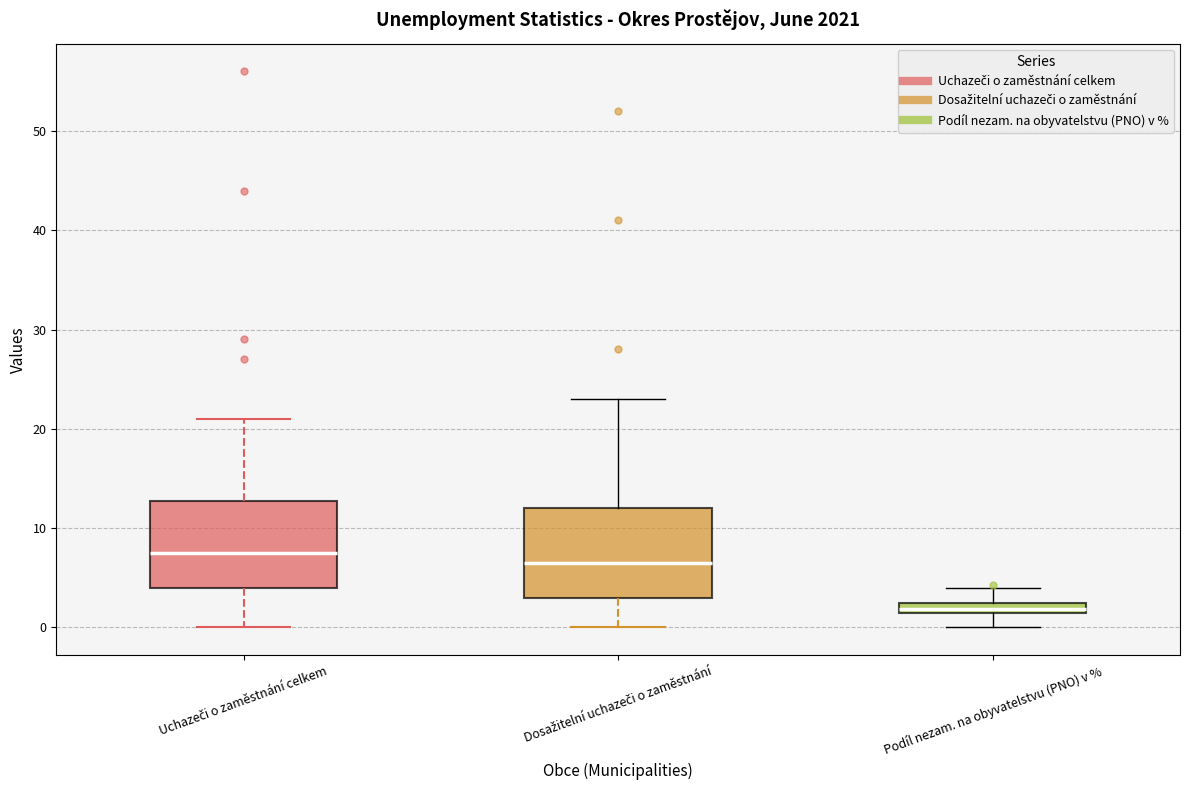

Which box's median line is the highest?

Uchazeči o zaměstnání celkem